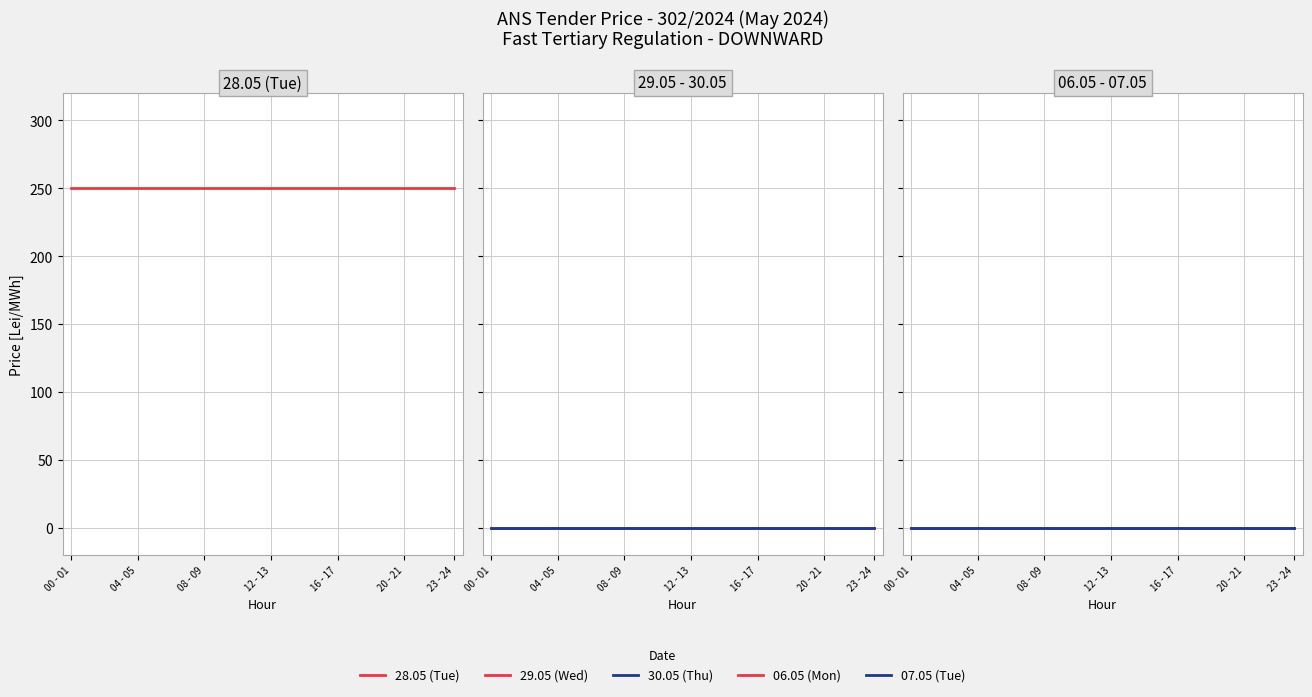

Is this an area chart (filled region under the line)?

No